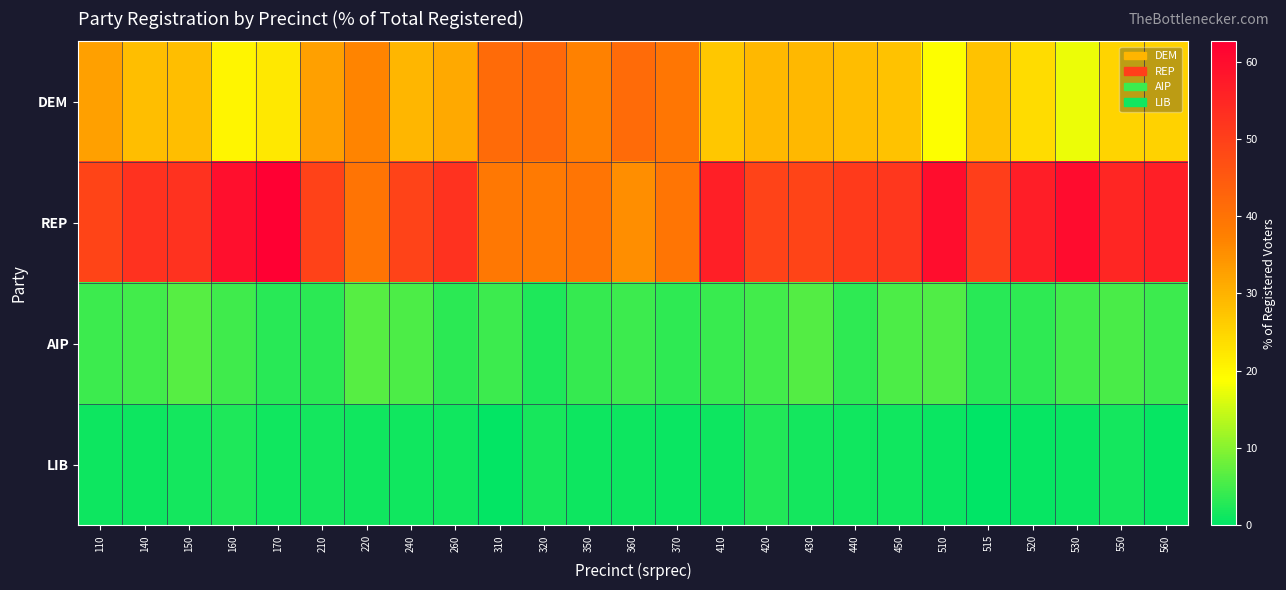

Reading left to right, list all the values displayed in this chart.

DEM: 110=32.5	140=28.1	150=28.2	160=20.2	170=22.1	210=32.7	220=36.8	240=29.5	260=31.3	310=41.6	320=41.9	350=37.3	360=41.5	370=39.2	410=27.0	420=29.2	430=29.3	440=28.6	450=27.7	510=18.8	515=27.9	520=23.8	530=17.6	550=25.1	560=25.4
REP: 110=49.0	140=52.7	150=52.7	160=59.6	170=62.6	210=49.6	220=39.8	240=49.2	260=52.7	310=39.1	320=38.4	350=39.4	360=35.3	370=39.6	410=56.5	420=49.2	430=49.1	440=51.0	450=51.7	510=59.8	515=50.3	520=56.6	530=60.1	550=54.8	560=56.5
AIP: 110=4.6	140=5.1	150=6.4	160=4.7	170=3.0	210=3.2	220=6.5	240=5.6	260=3.2	310=4.5	320=2.3	350=4.0	360=4.5	370=3.6	410=4.4	420=5.0	430=6.2	440=3.6	450=5.8	510=6.0	515=3.0	520=3.5	530=5.0	550=5.6	560=4.5
LIB: 110=1.1	140=1.2	150=1.5	160=2.2	170=1.2	210=1.5	220=1.3	240=1.4	260=1.3	310=0.4	320=1.9	350=1.2	360=1.1	370=0.9	410=1.0	420=2.6	430=1.5	440=1.3	450=1.3	510=0.9	515=0.0	520=0.7	530=0.9	550=1.6	560=0.6